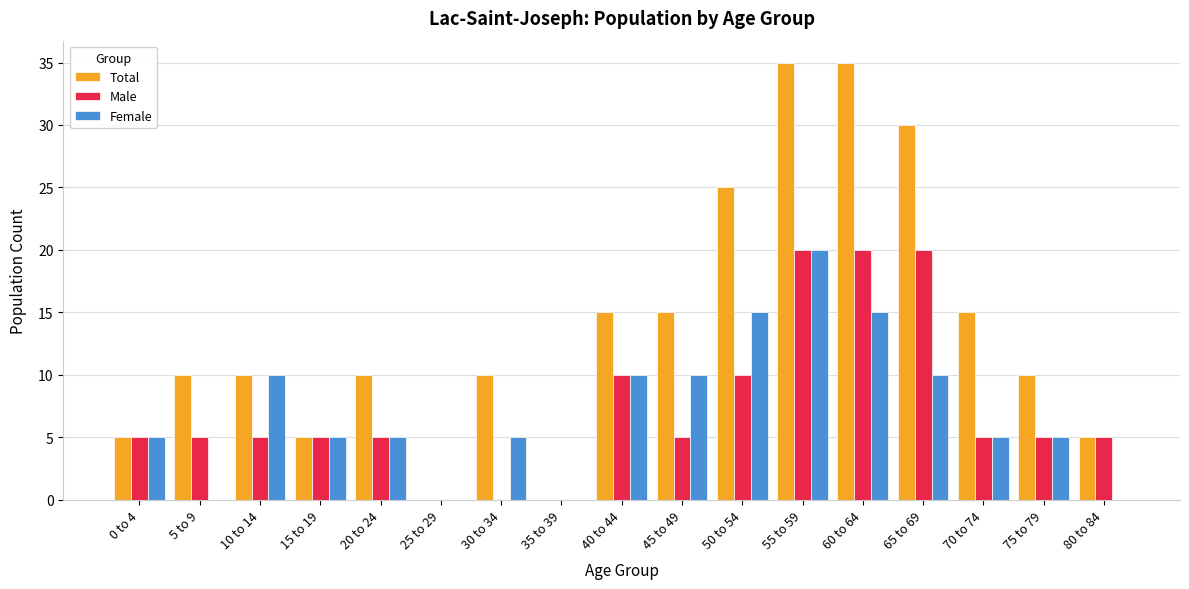

What is the sum of all Male values?

125